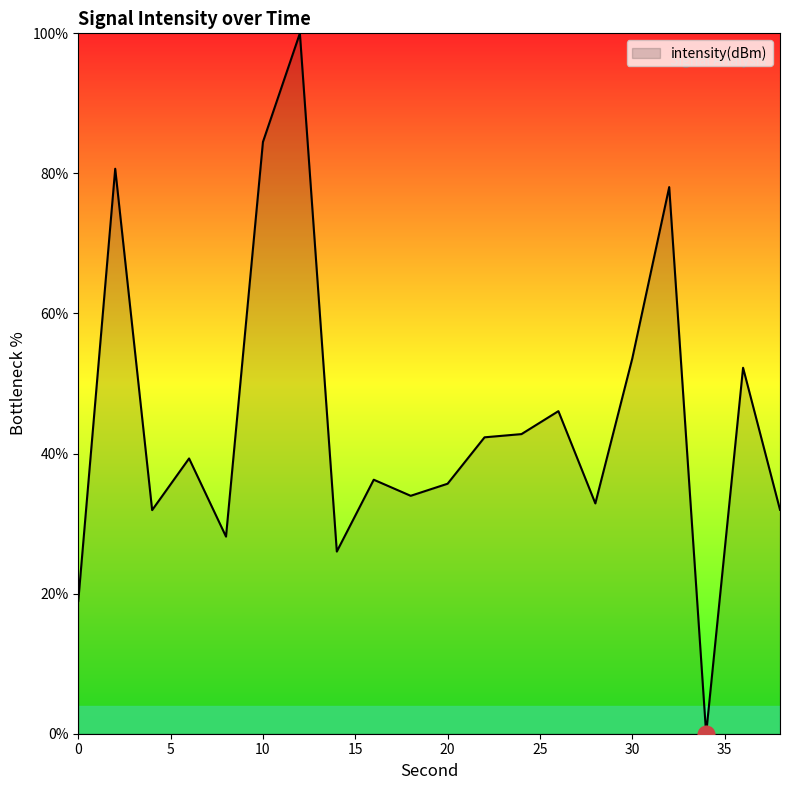

What is the sum of all values?

895.3